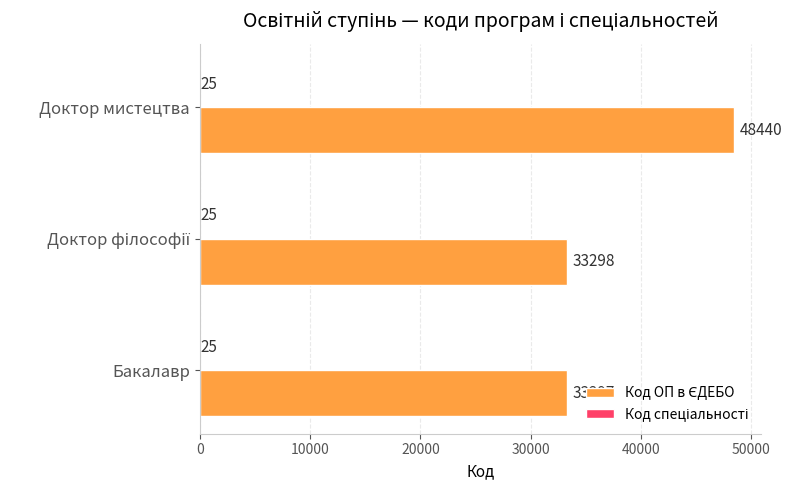

Which label corresponds to the largest value in the chart?

Доктор мистецтва